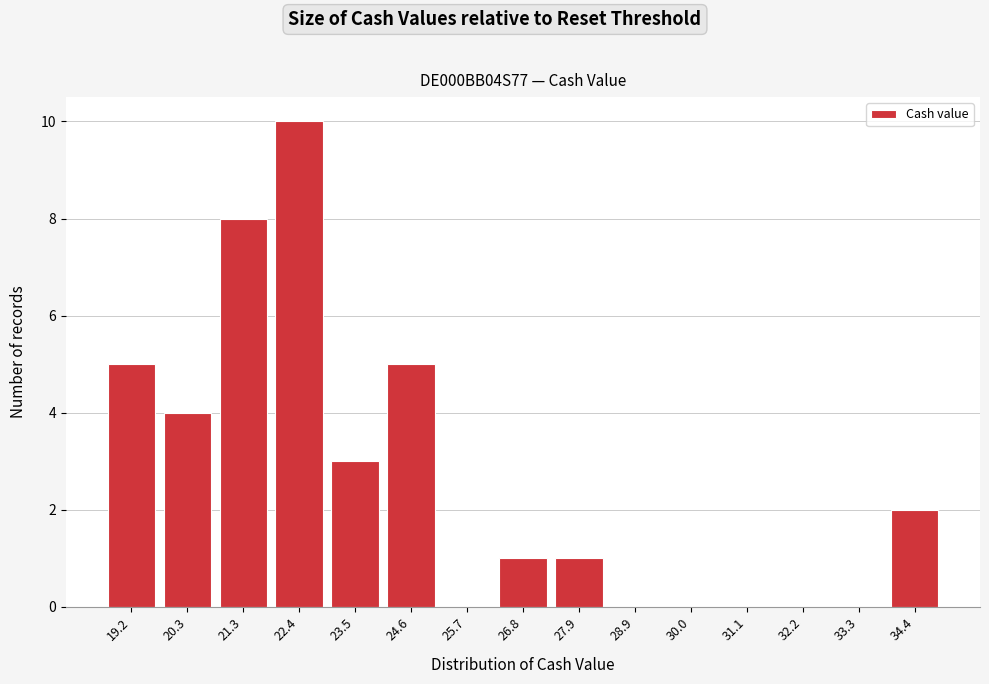

Reading left to right, extract all data points from this chart.

19.2=5	20.3=4	21.3=8	22.4=10	23.5=3	24.6=5	25.7=0	26.8=1	27.9=1	28.9=0	30.0=0	31.1=0	32.2=0	33.3=0	34.4=2